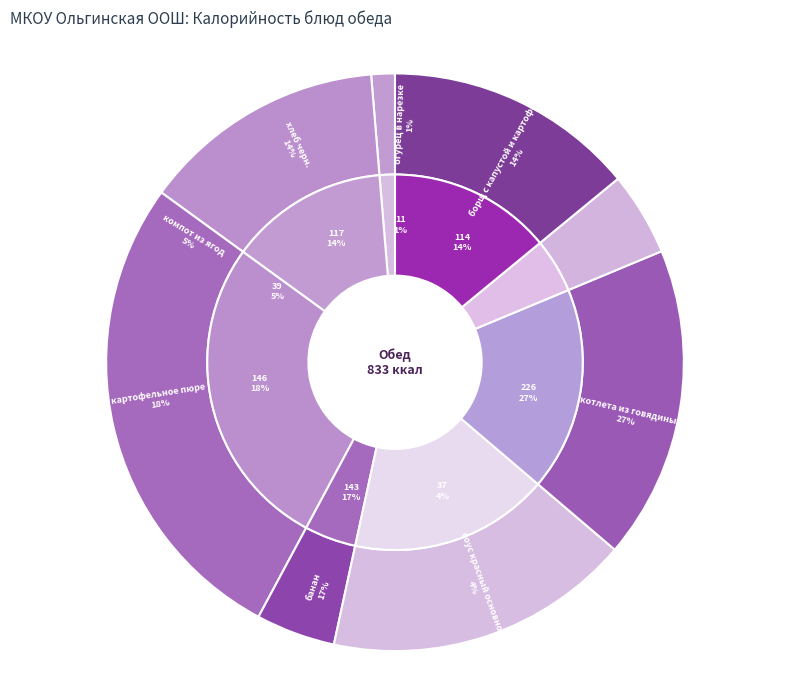

Do хлеб черн. and котлета из говядины together represent more than half of the pie?

No